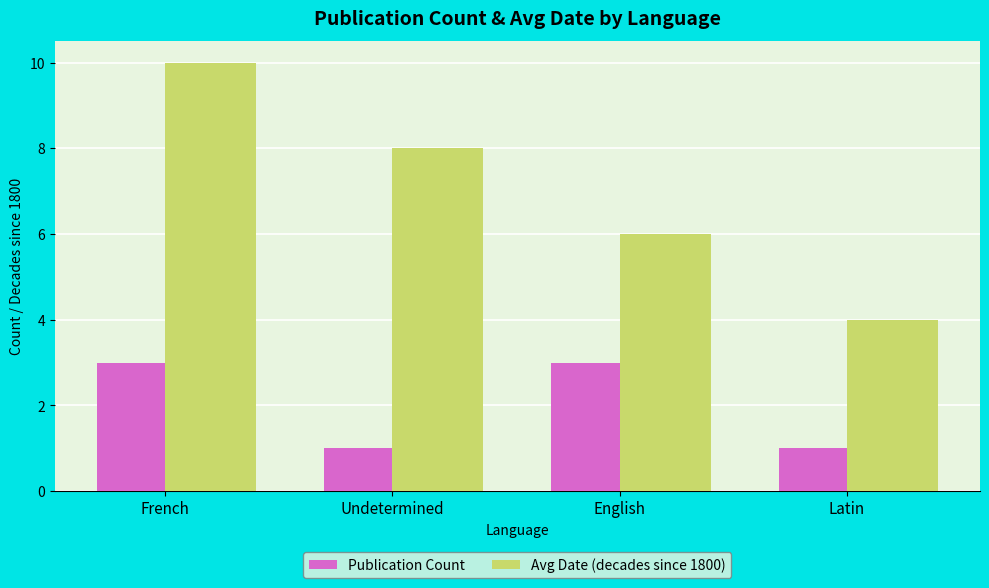

Reading right to left, transcribe all the data shown in this chart.

Publication Count: 1	3	1	3
Avg Date (decades since 1800): 4	6	8	10